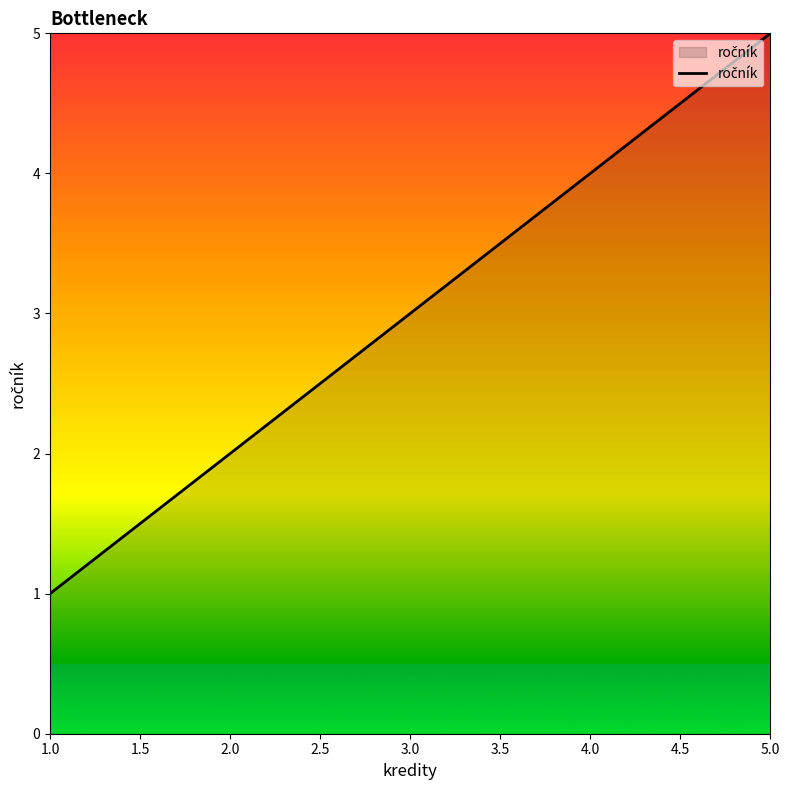

Rank the categories by value from highest to lowest.

5.0, 4.0, 3.0, 2.0, 1.0